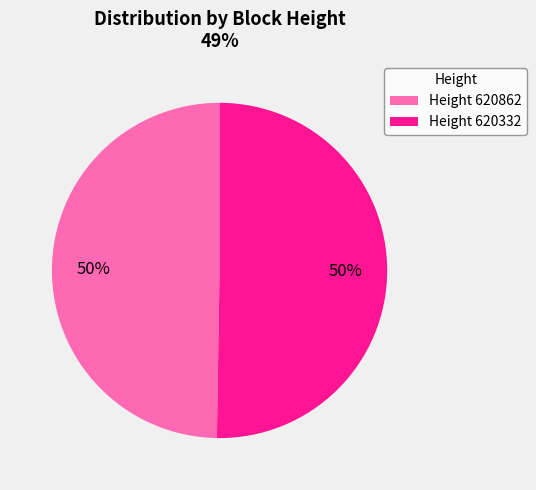

Is the sum of Height 620332 and Height 620862 greater than half?

Yes